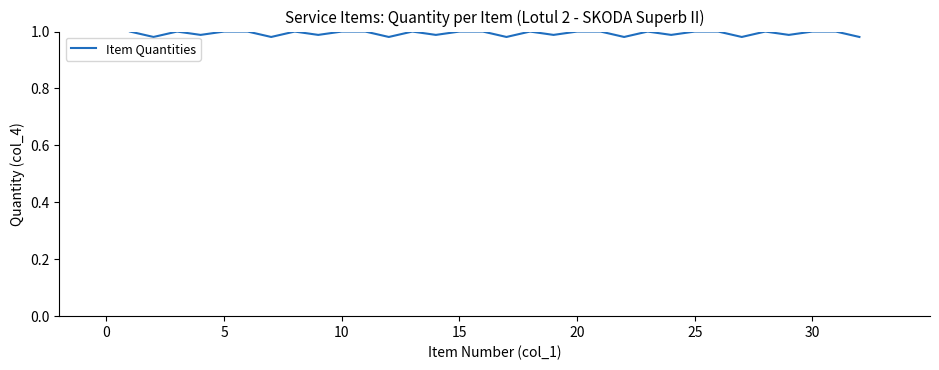

How many series are shown in this chart?

1